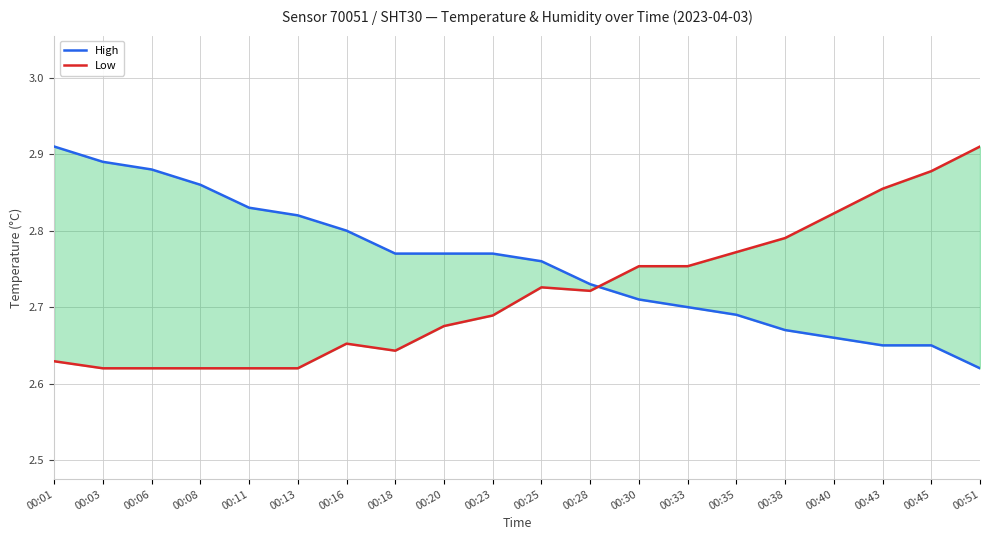

List the labels in order of Low value, largest first.

00:51, 00:45, 00:43, 00:40, 00:38, 00:35, 00:30, 00:33, 00:25, 00:28, 00:23, 00:20, 00:16, 00:18, 00:01, 00:03, 00:06, 00:08, 00:11, 00:13